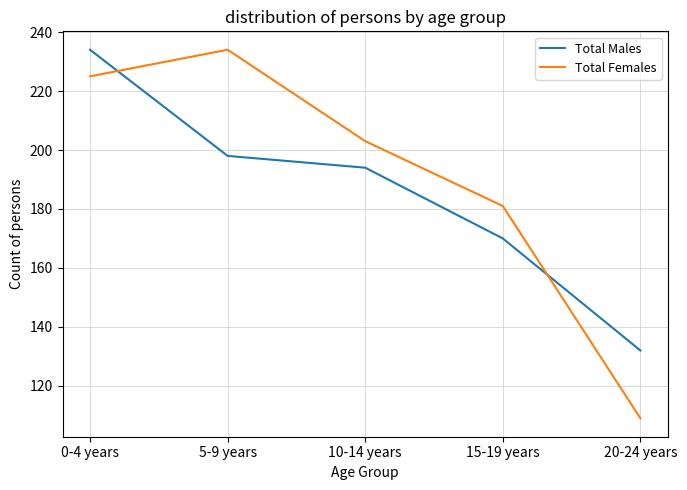

What are all the series names shown in the legend?

Total Males, Total Females